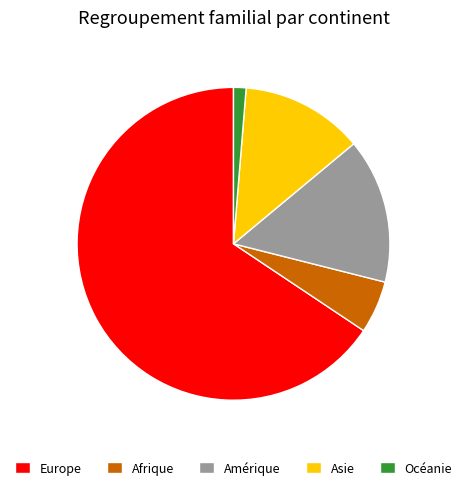

Combined, do Océanie and Afrique account for over 50%?

No